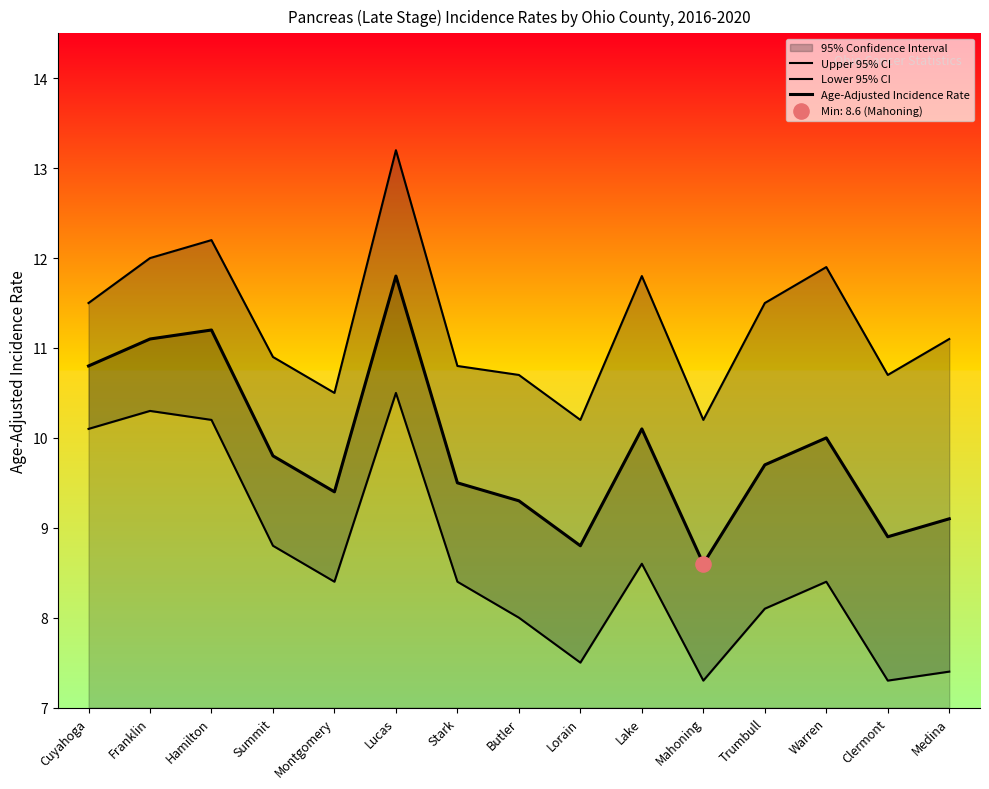

At how many categories does at least one series exceed 8?

15